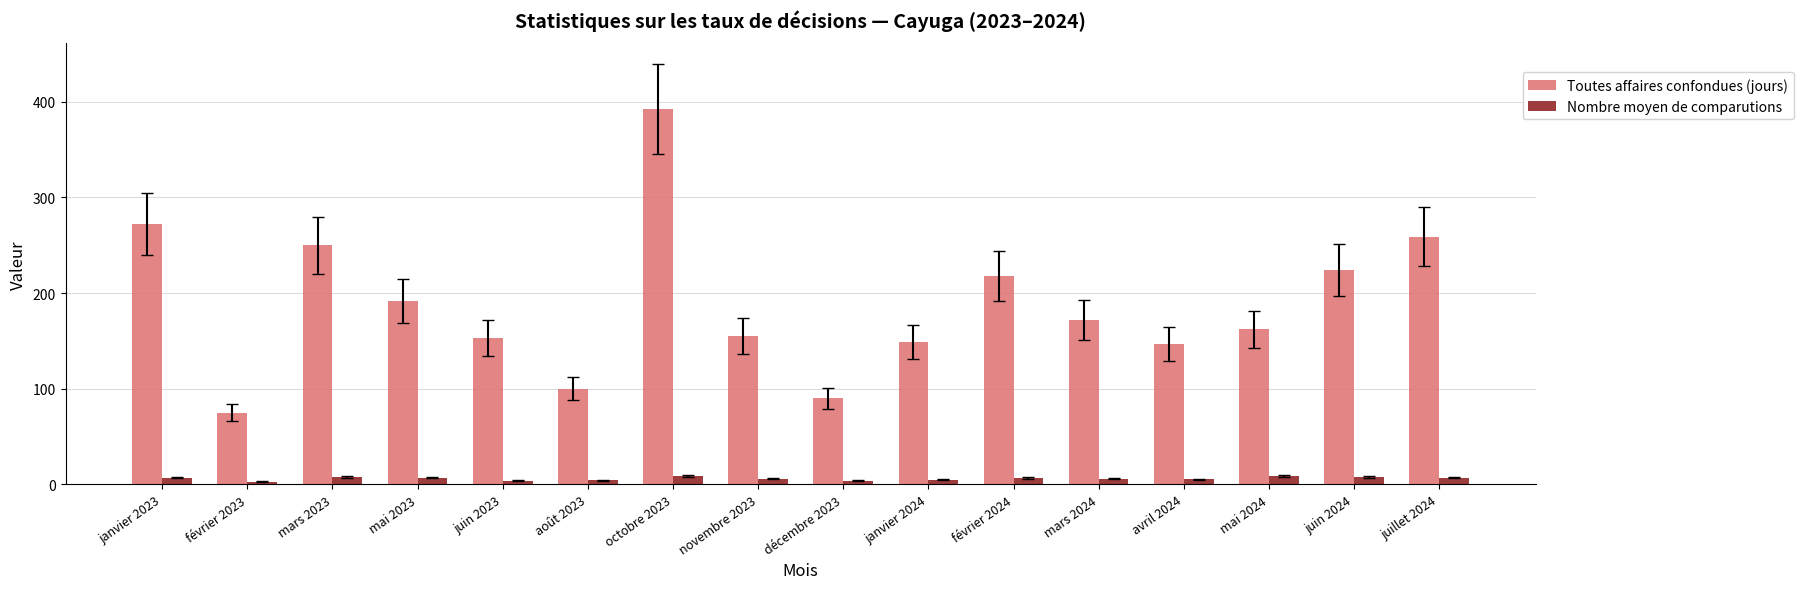

What are all the series names shown in the legend?

Toutes affaires confondues (jours), Nombre moyen de comparutions